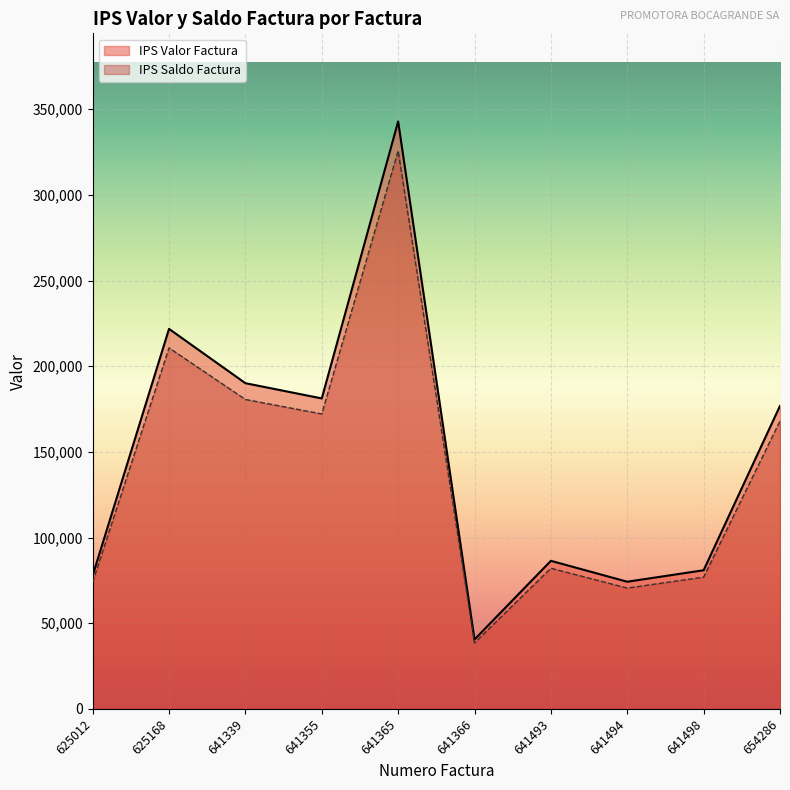

Reading left to right, list all the values displayed in this chart.

IPS Valor Factura: 77800.0	221800.0	190100.0	181200.0	342900.0	40500.0	86400.0	74200.0	80900.0	176864.0
IPS Saldo Factura: 73910.0	210710.0	180595.0	172140.0	325755.0	38475.0	82080.0	70490.0	76855.0	168020.8